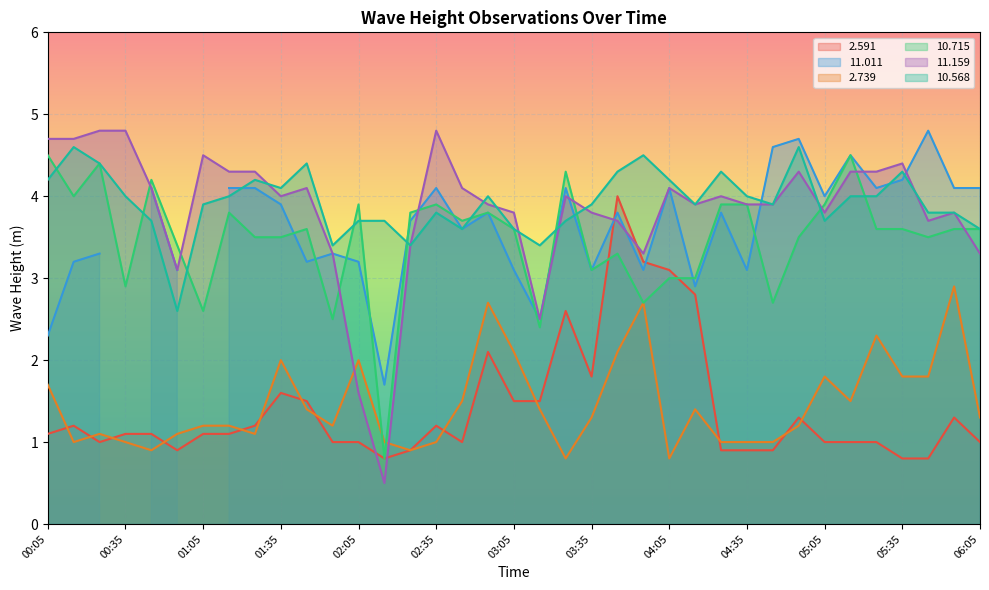

List the labels in order of   2.739 value, smallest first.

03:25, 04:05, 00:45, 02:25, 00:15, 00:35, 02:15, 02:35, 04:25, 04:35, 04:45, 00:25, 00:55, 01:25, 01:05, 01:15, 01:55, 04:55, 03:35, 06:05, 01:45, 03:15, 04:15, 02:45, 05:15, 00:05, 05:05, 05:35, 05:45, 01:35, 02:05, 03:05, 03:45, 05:25, 02:55, 03:55, 05:55